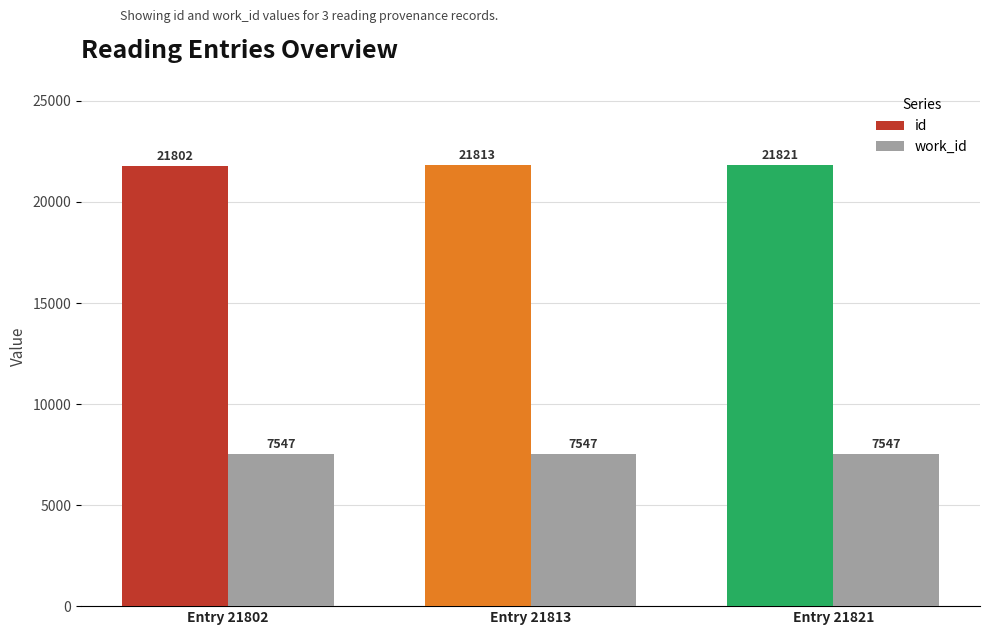

What is the sum of the id values at Entry 21821 and Entry 21802?

43623